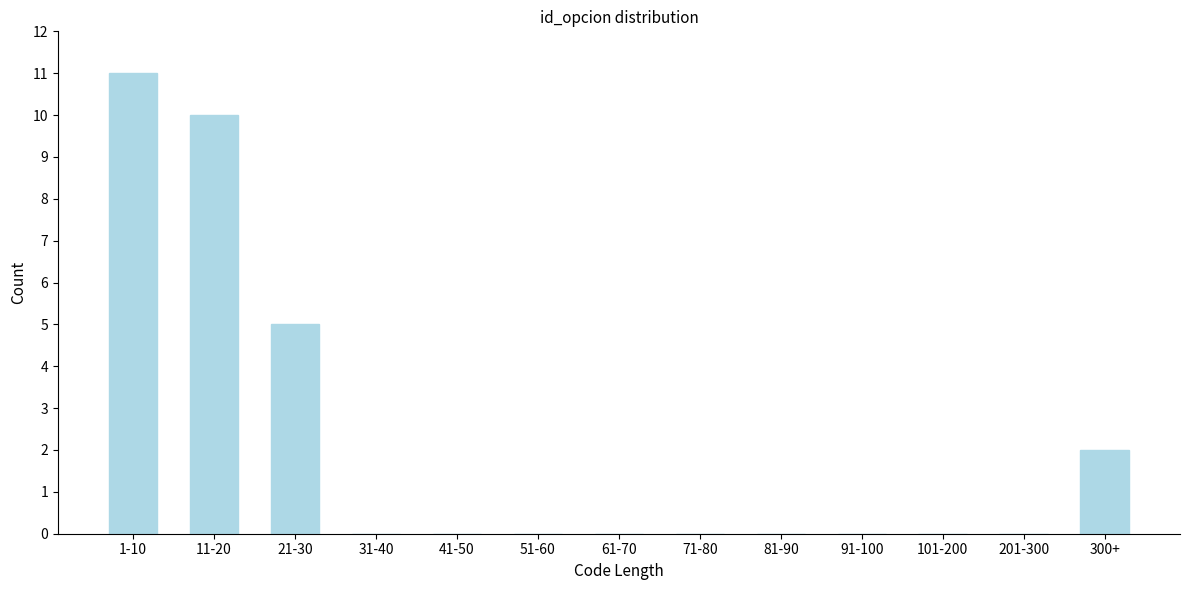

Reading left to right, extract all data points from this chart.

1-10=11	11-20=10	21-30=5	31-40=0	41-50=0	51-60=0	61-70=0	71-80=0	81-90=0	91-100=0	101-200=0	201-300=0	300+=2